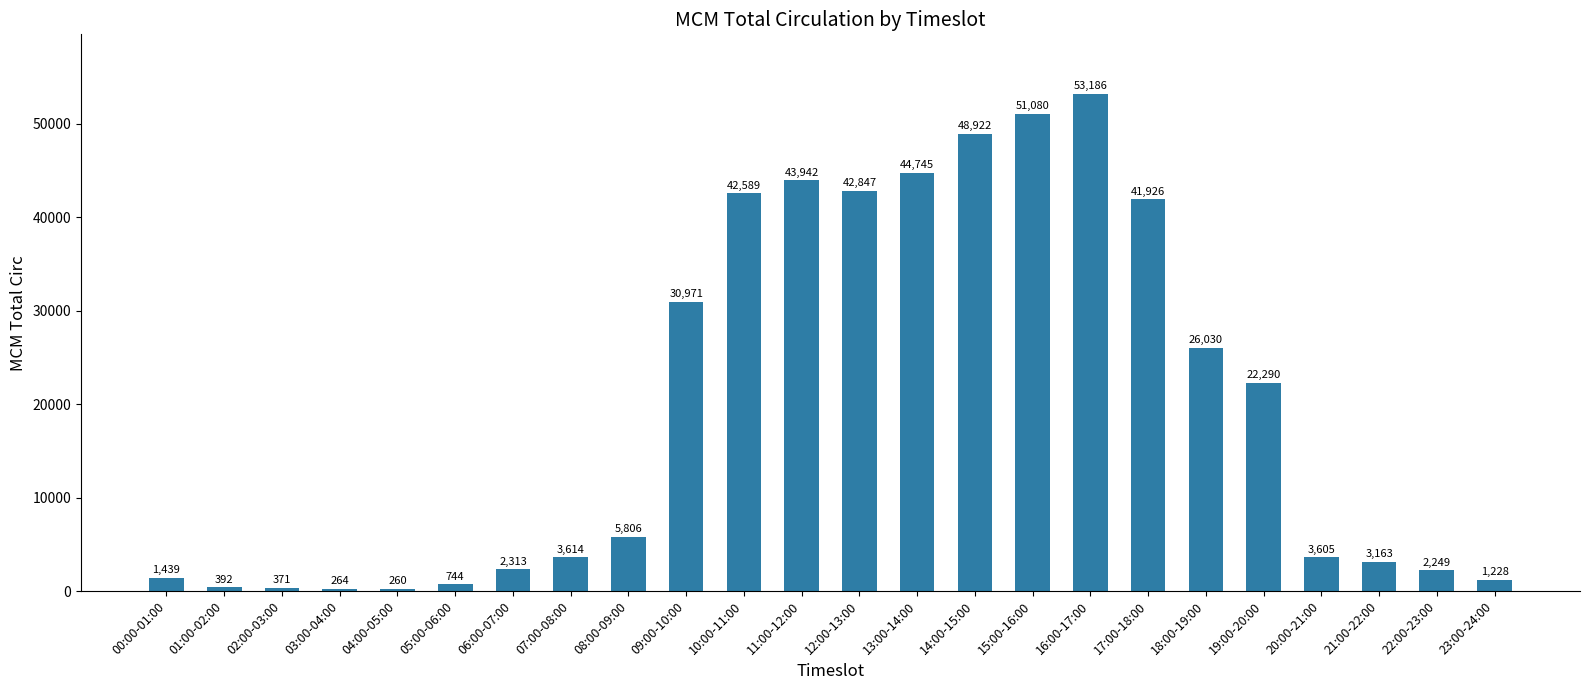

What is the smallest value displayed?

260